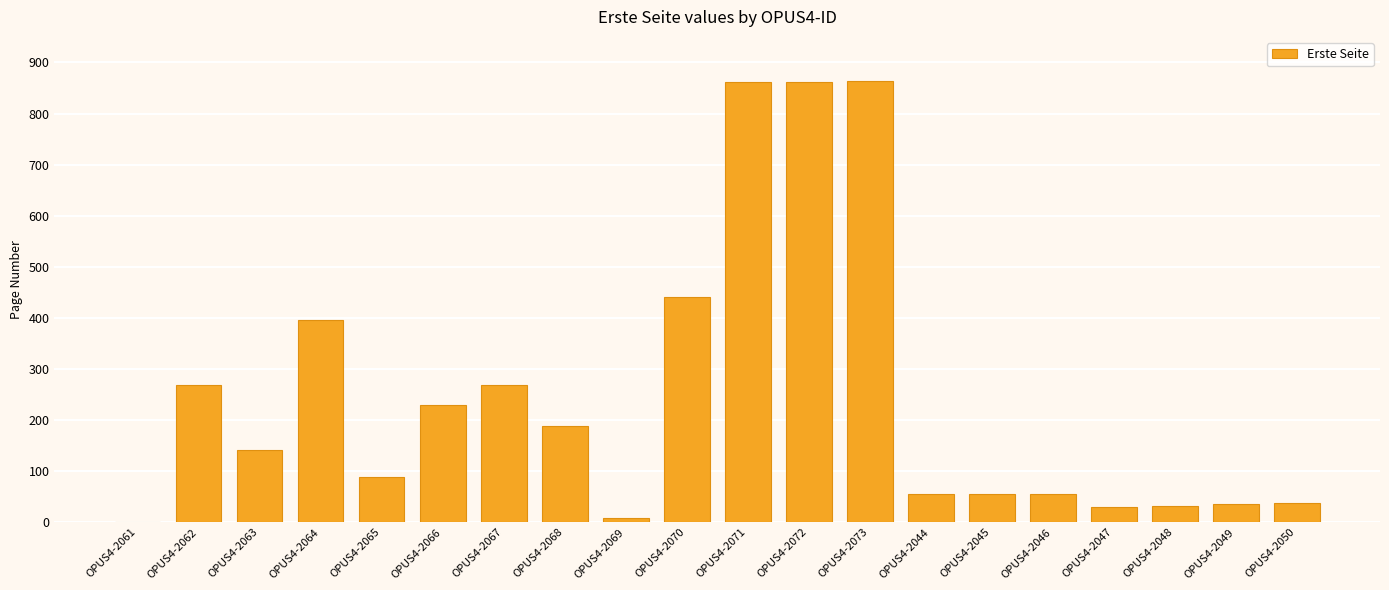

Where is the data nearest to the value 432?

OPUS4-2070